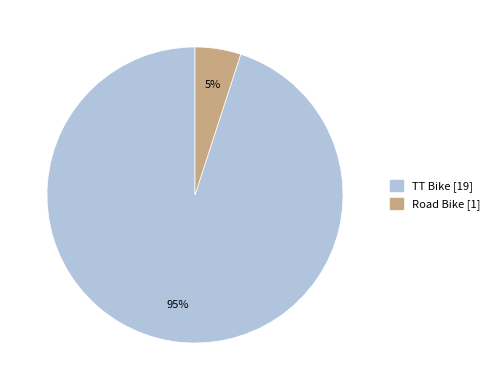

Approximately how many times larger is the value at TT Bike compared to Road Bike?

19.0